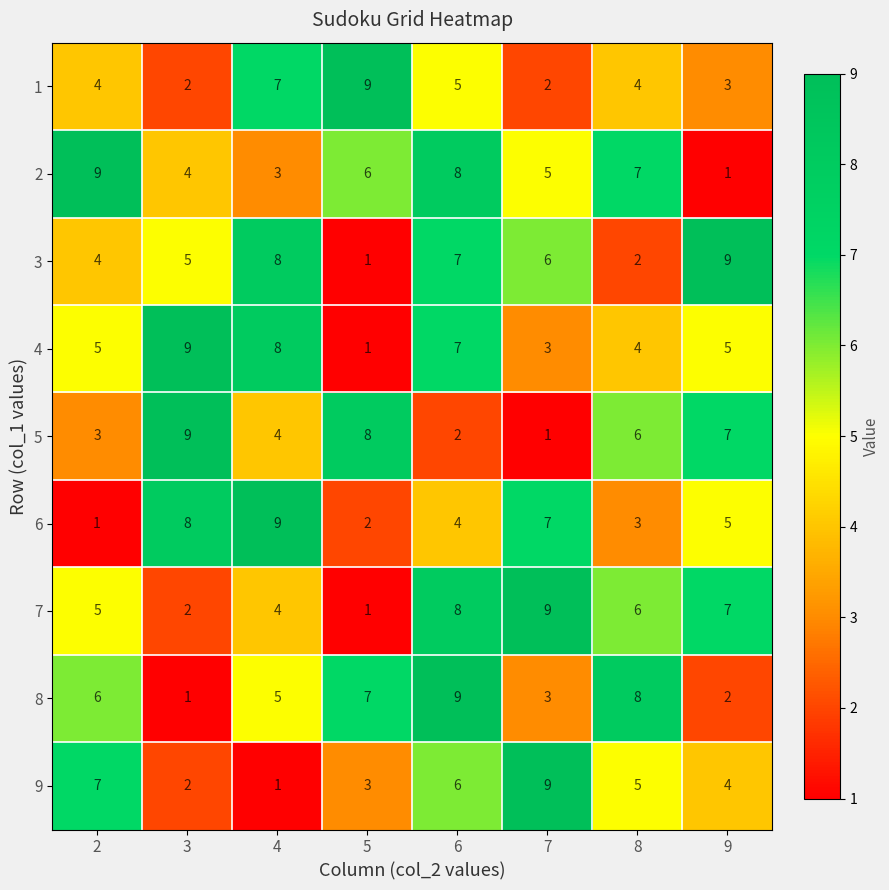

At how many categories does at least one series exceed 4?

8